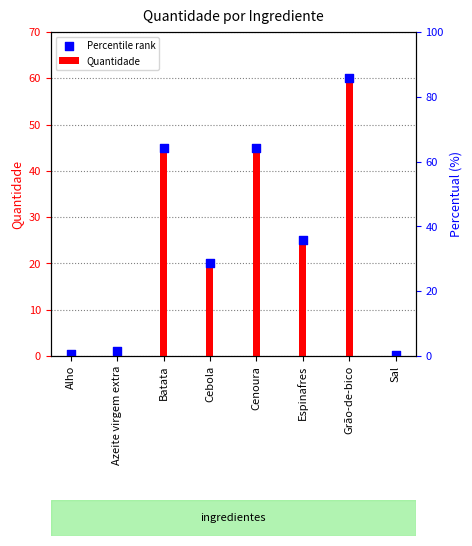

At how many categories does at least one series exceed 41?

3